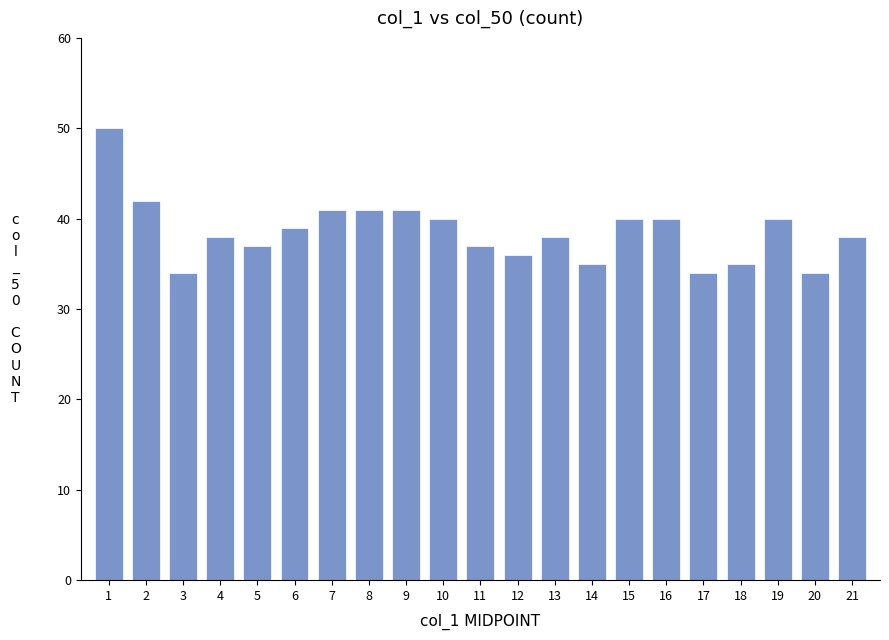

At which label is the value closest to 42?

2